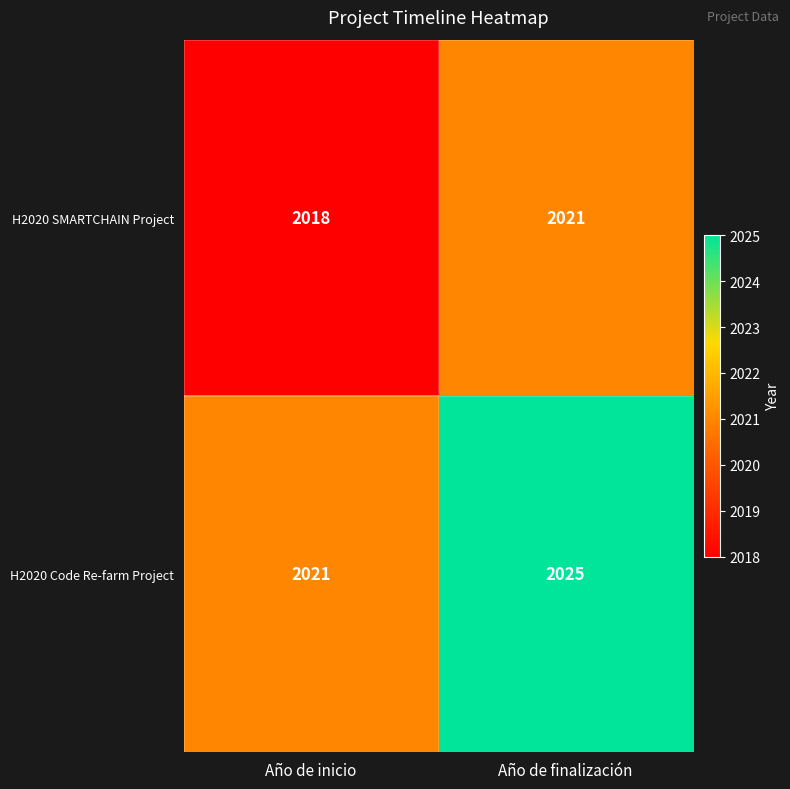

Which label corresponds to the largest value in the chart?

Año de finalización